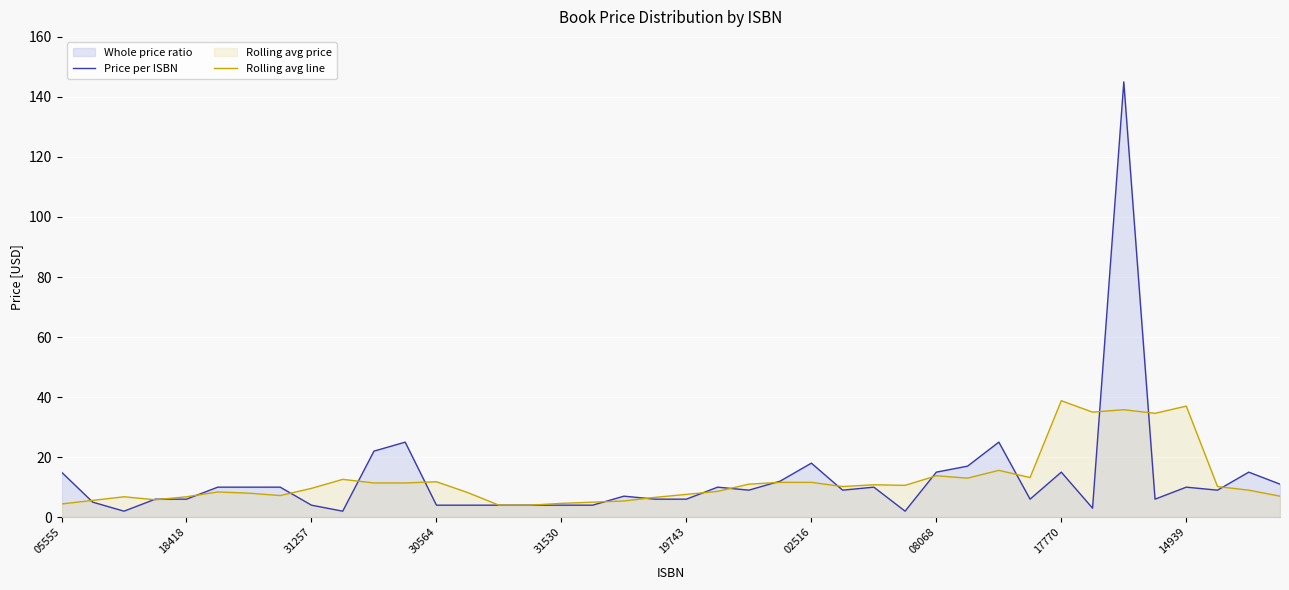

How many data points does each series have?

40